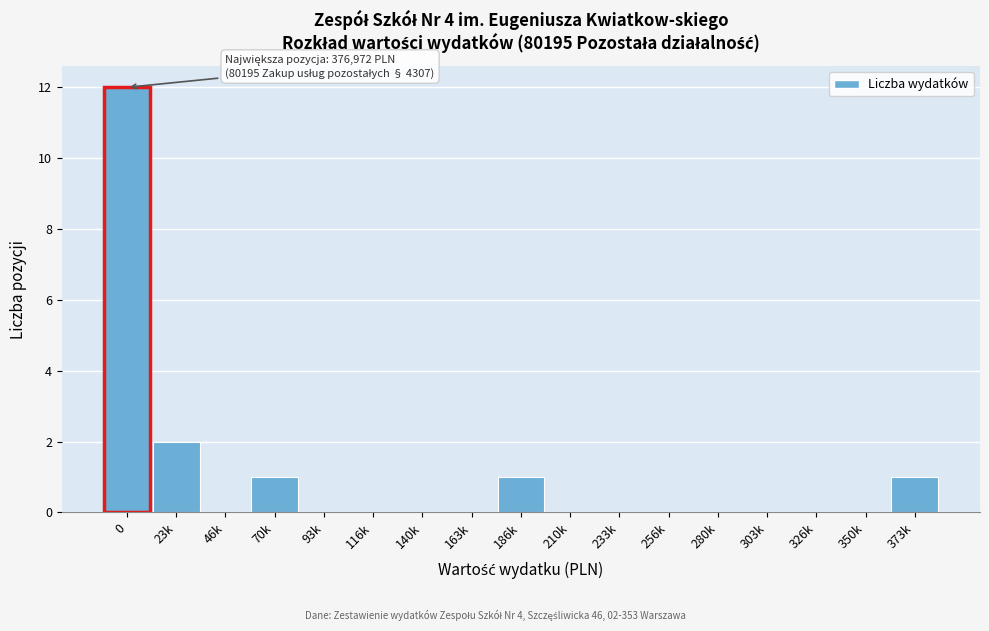

Reading left to right, extract all data points from this chart.

0=12	23k=2	46k=0	70k=1	93k=0	116k=0	140k=0	163k=0	186k=1	210k=0	233k=0	256k=0	280k=0	303k=0	326k=0	350k=0	373k=1